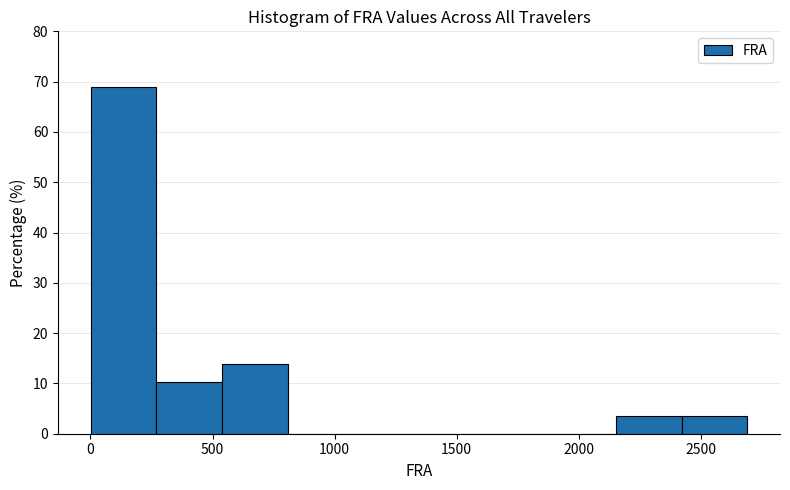

Over which range of the x-axis is the bar tallest?

0 to 250